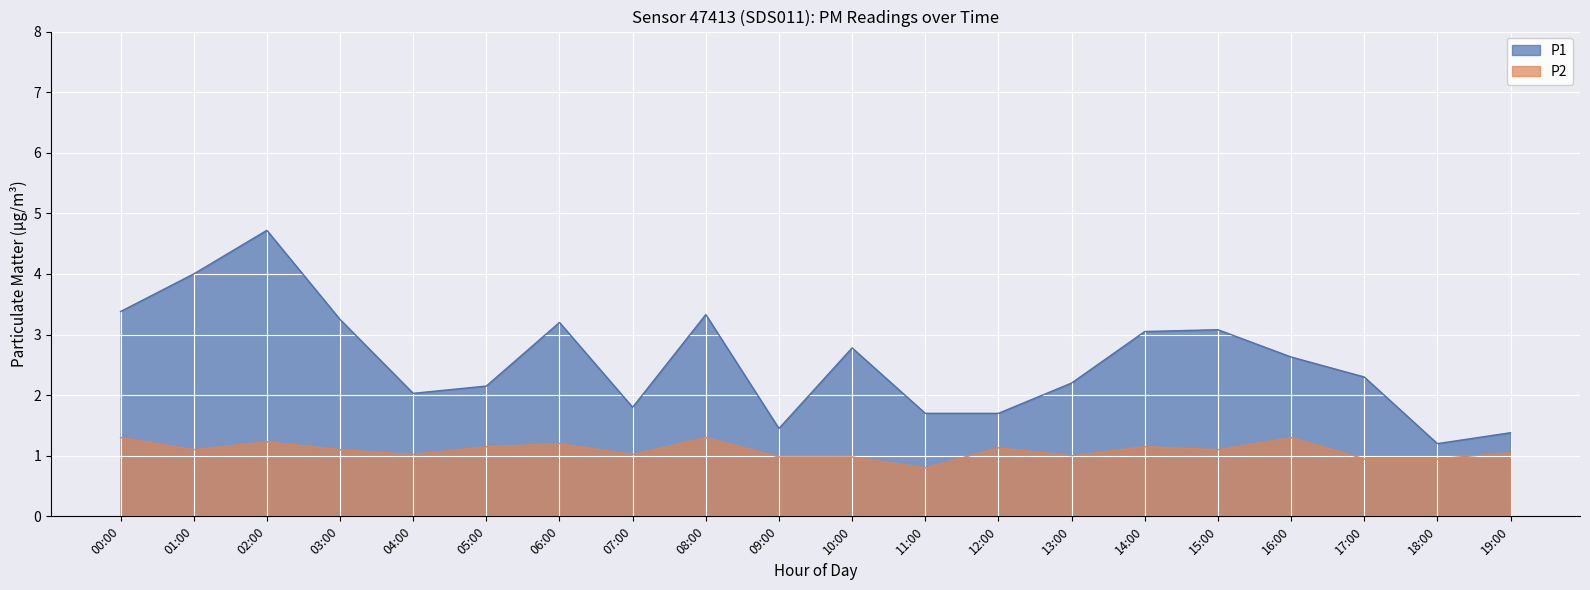

Reading left to right, list all the values displayed in this chart.

P1: 3.4	4.0	4.7	3.2	2.0	2.1	3.2	1.8	3.3	1.4	2.8	1.7	1.7	2.2	3.0	3.1	2.6	2.3	1.2	1.4
P2: 1.3	1.1	1.2	1.1	1.0	1.1	1.2	1.0	1.3	1.0	1.0	0.8	1.1	1.0	1.1	1.1	1.3	0.9	0.9	1.1